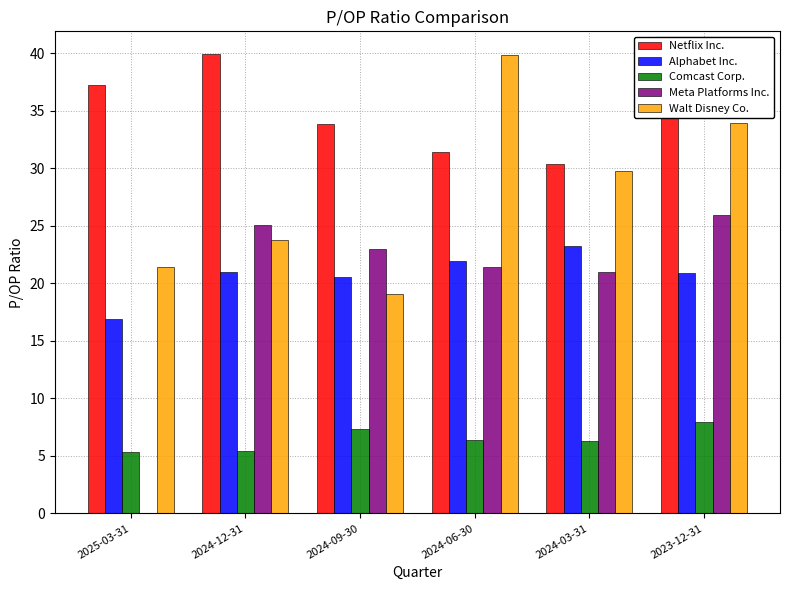

What is the spread (max minus min) of values at 2024-09-30?

26.5